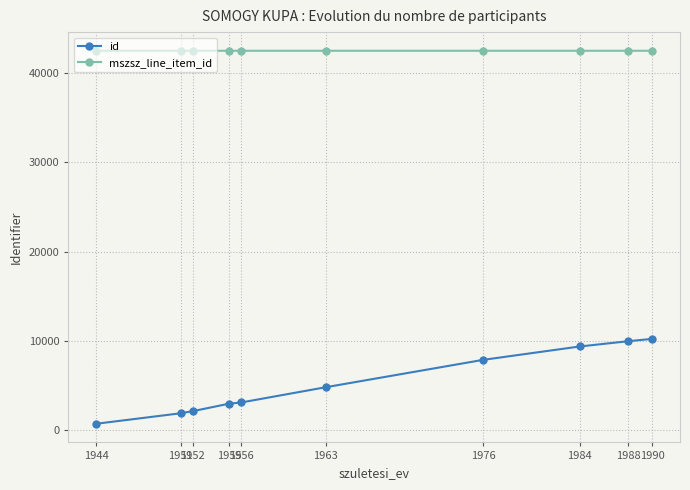

Count the number of categories in the chart.

10